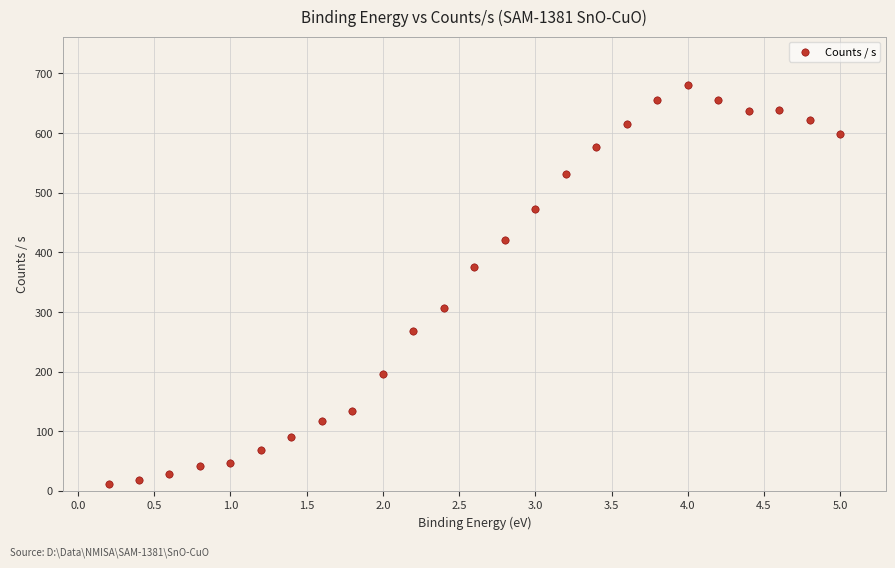

What Y value in the scatter plot is closest to 346?

376.0